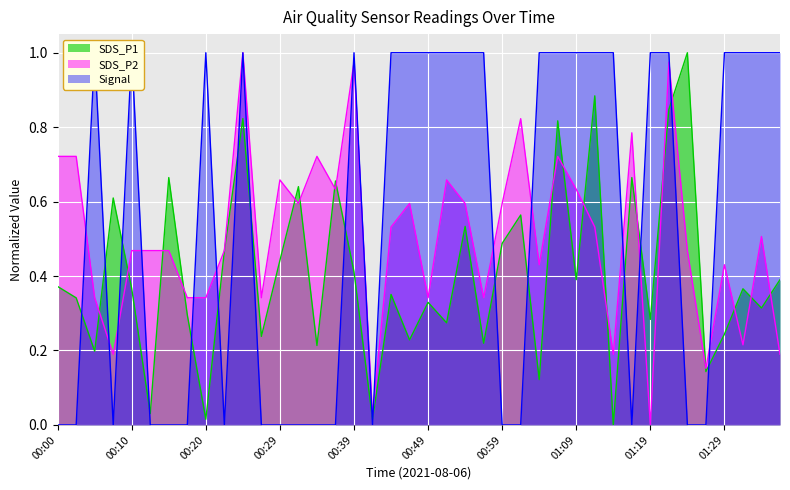

What are all the series names shown in the legend?

SDS_P1, SDS_P2, Signal